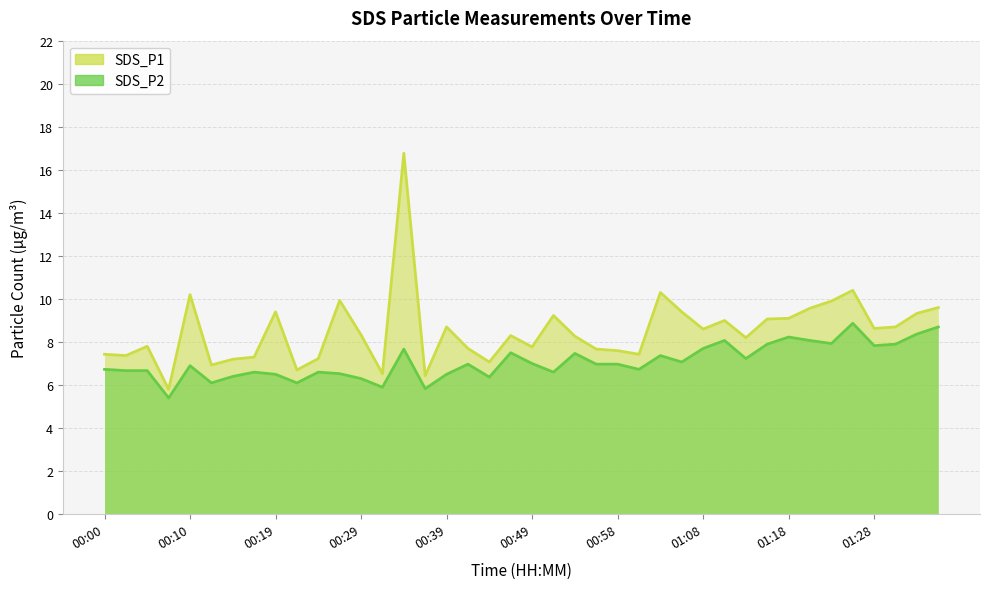

True or false: SDS_P2 has a value of 8.2 at 00:12.

False